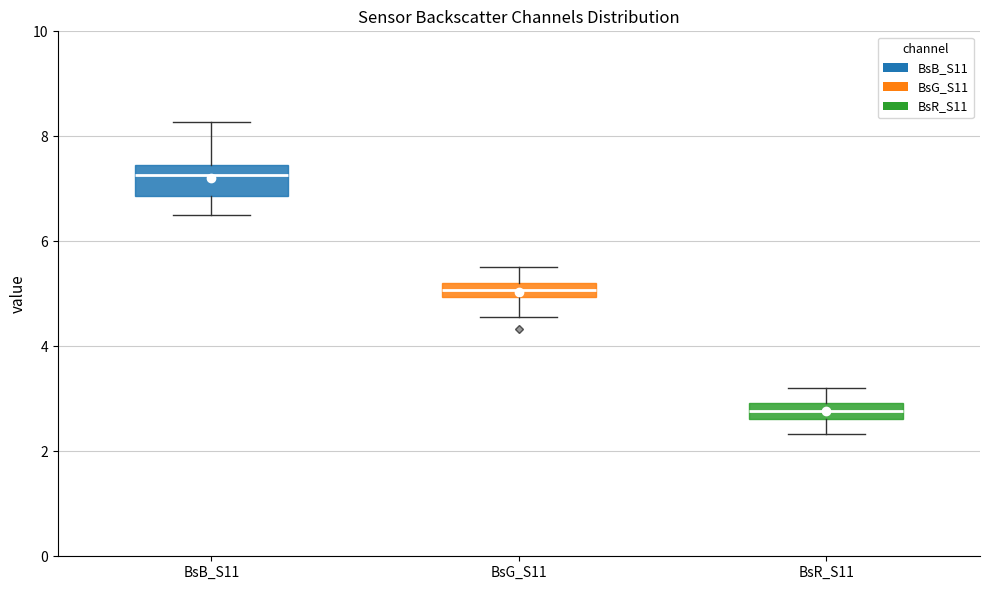

Which box is the tallest, from its lower edge to its upper edge?

BsB_S11